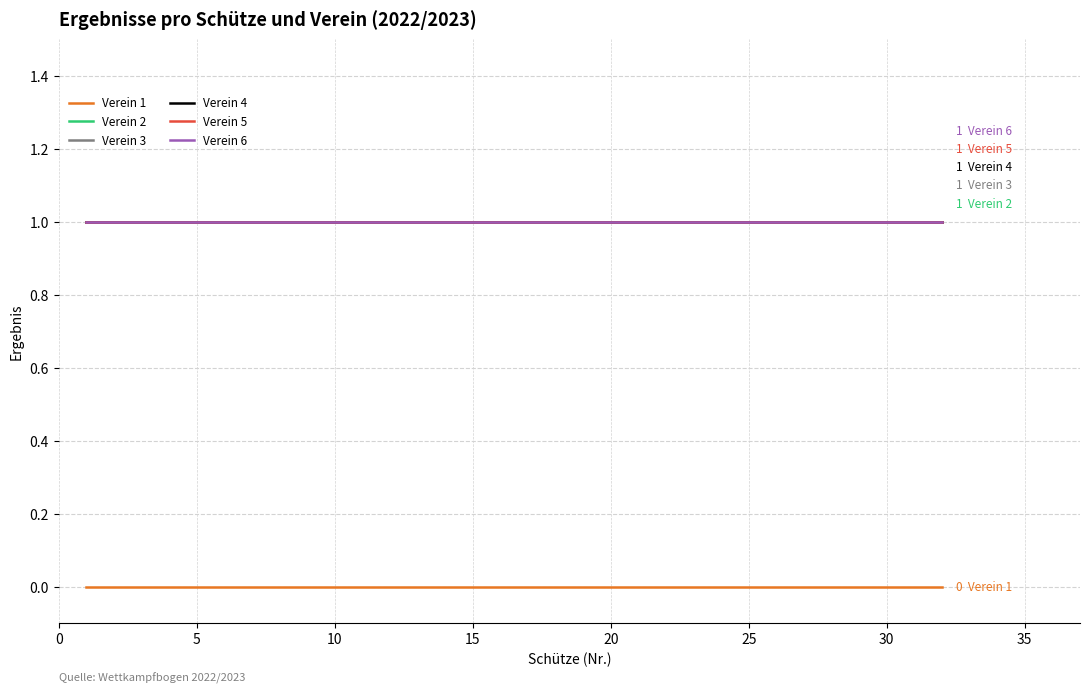

Does the chart display data point markers on the line(s)?

No